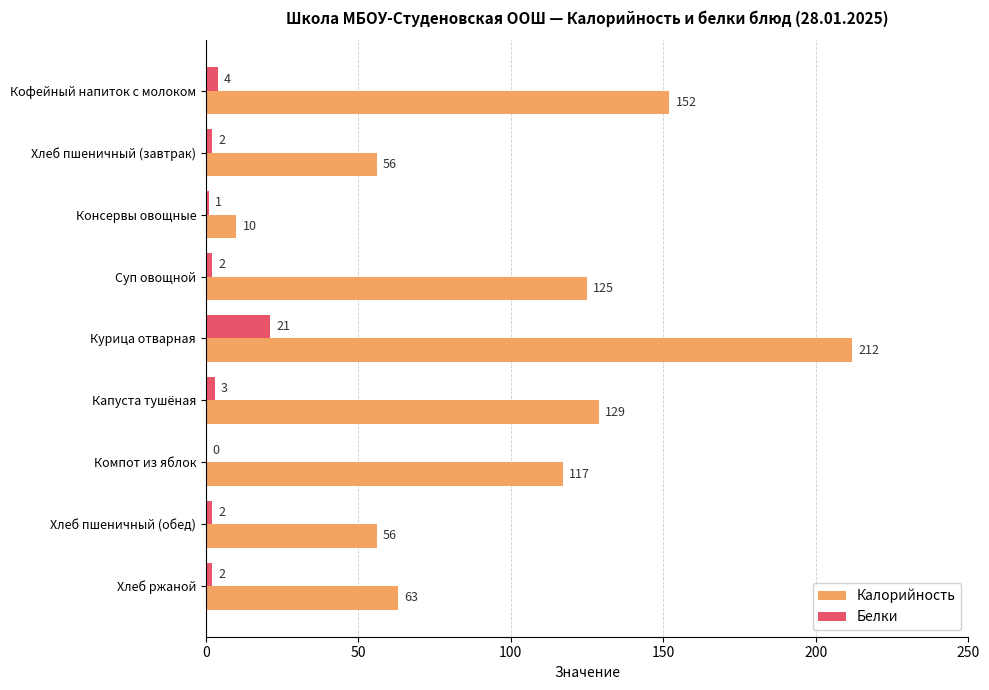

Which series has the widest spread of values?

Калорийность